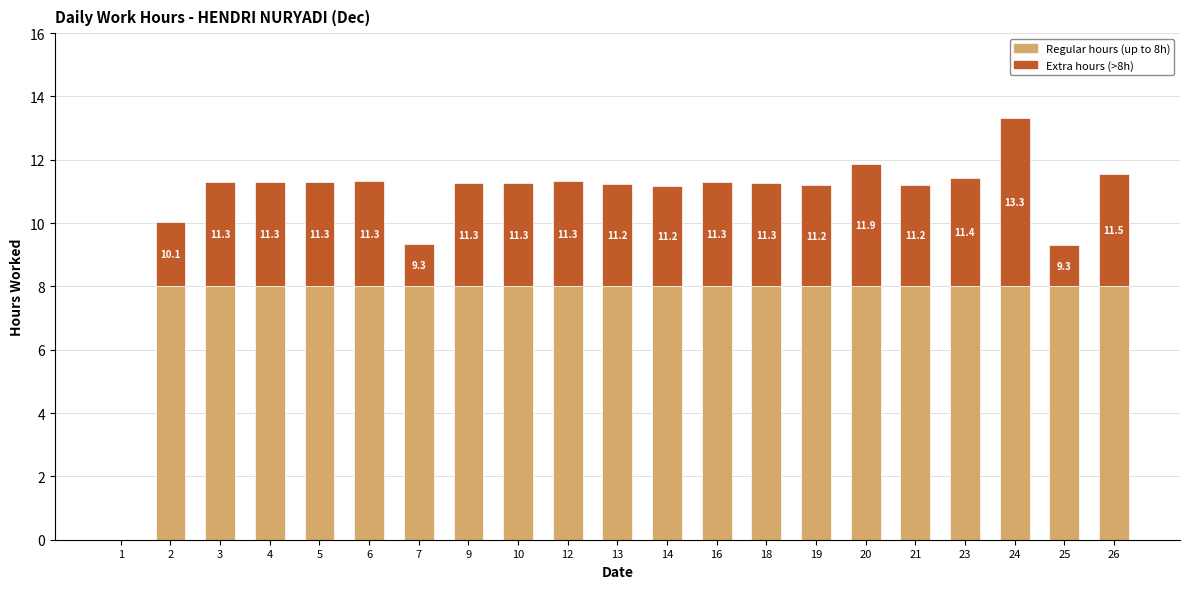

What value does the Regular hours (up to 8h) series have at 14?

8.0